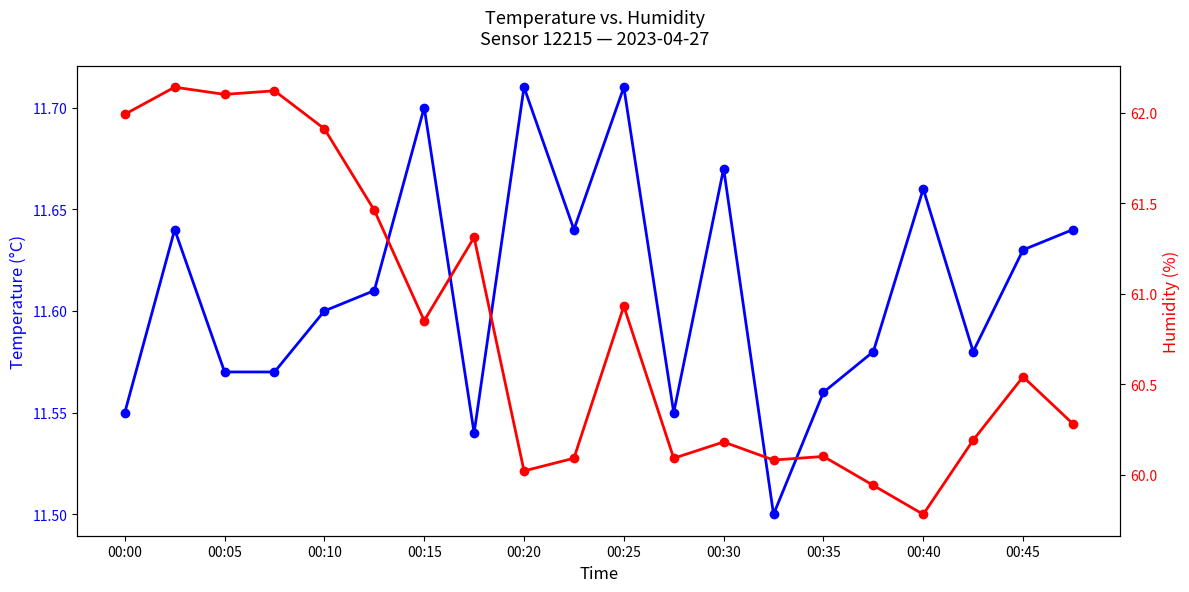

What is the sum of the temperature values at 19 and 00:35?

23.2